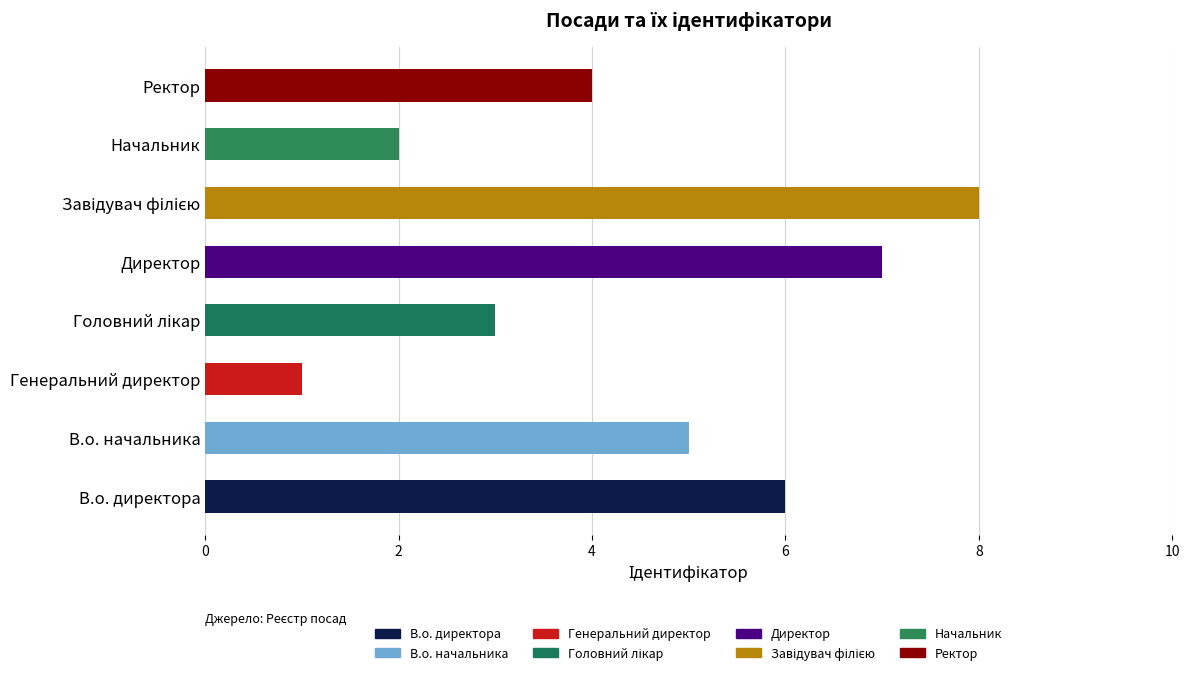

Between Директор and Головний лікар, which is larger?

Директор